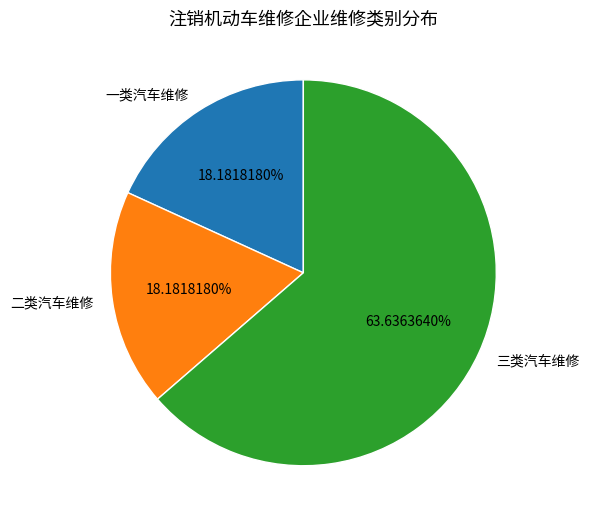

Is the sum of 一类汽车维修 and 三类汽车维修 greater than half?

Yes